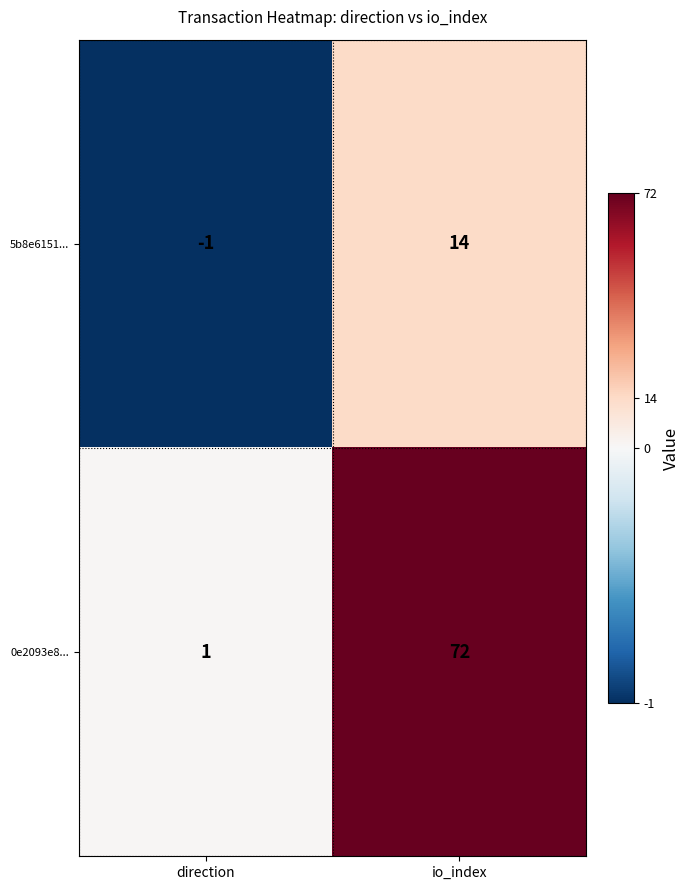

Which series changed the most between direction and io_index?

0e2093e8...